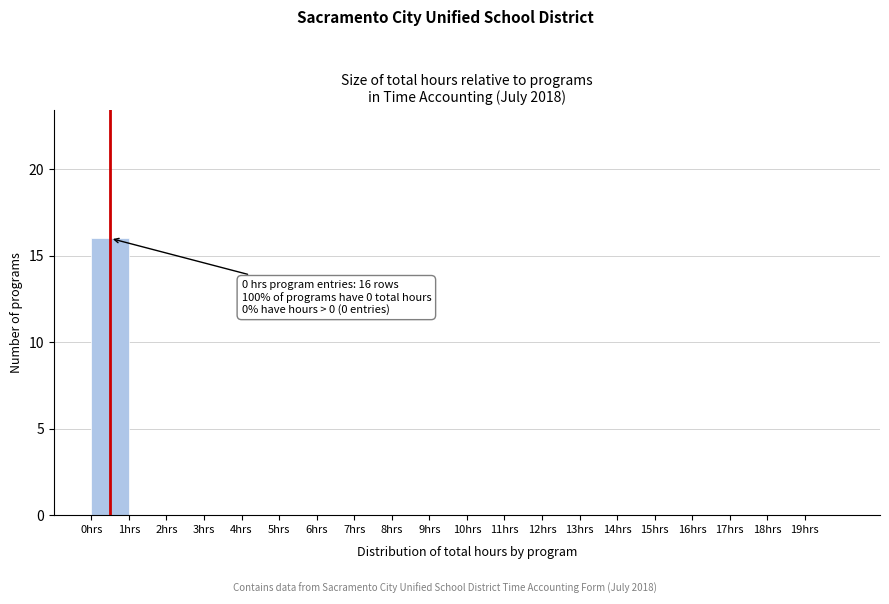

Over which range of the x-axis is the bar tallest?

0 to 1